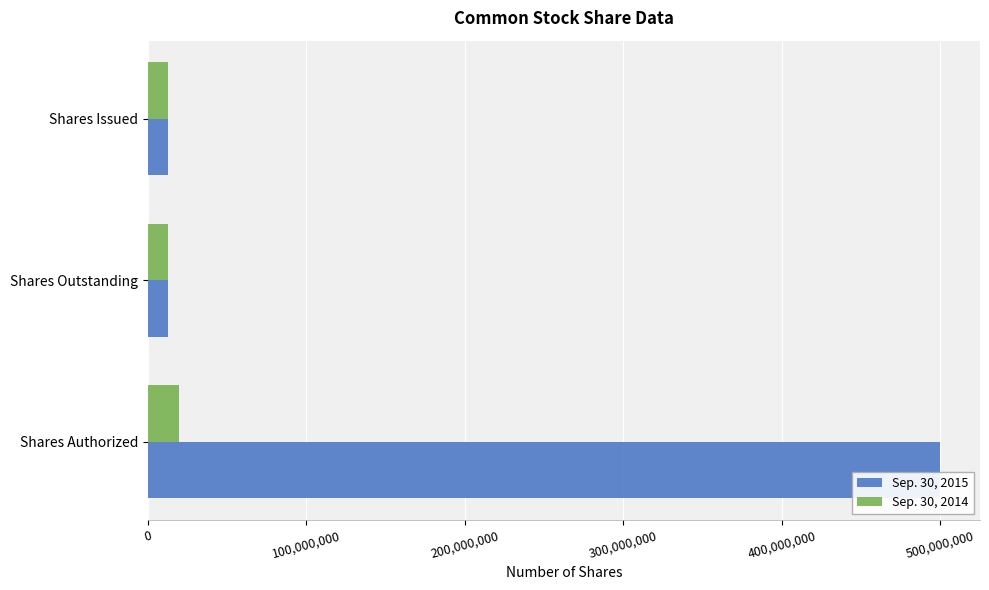

The value of Sep. 30, 2015 at Shares Issued is 12856301. True or false?

True